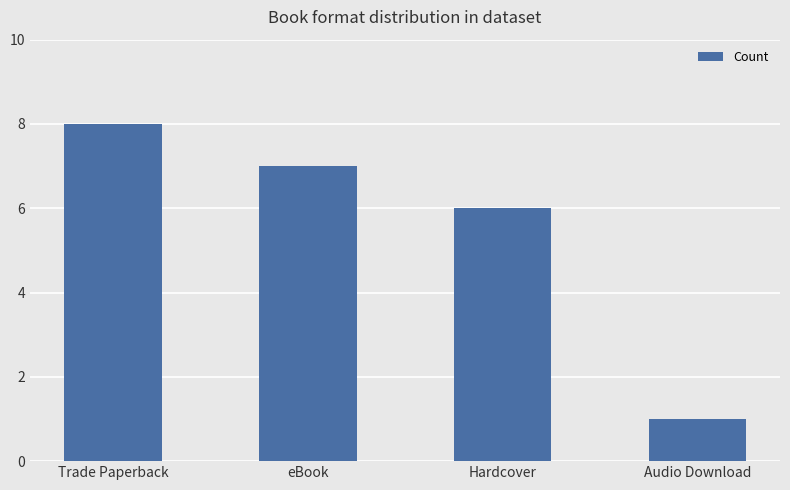

Approximately how many times larger is the value at Hardcover compared to eBook?

0.9